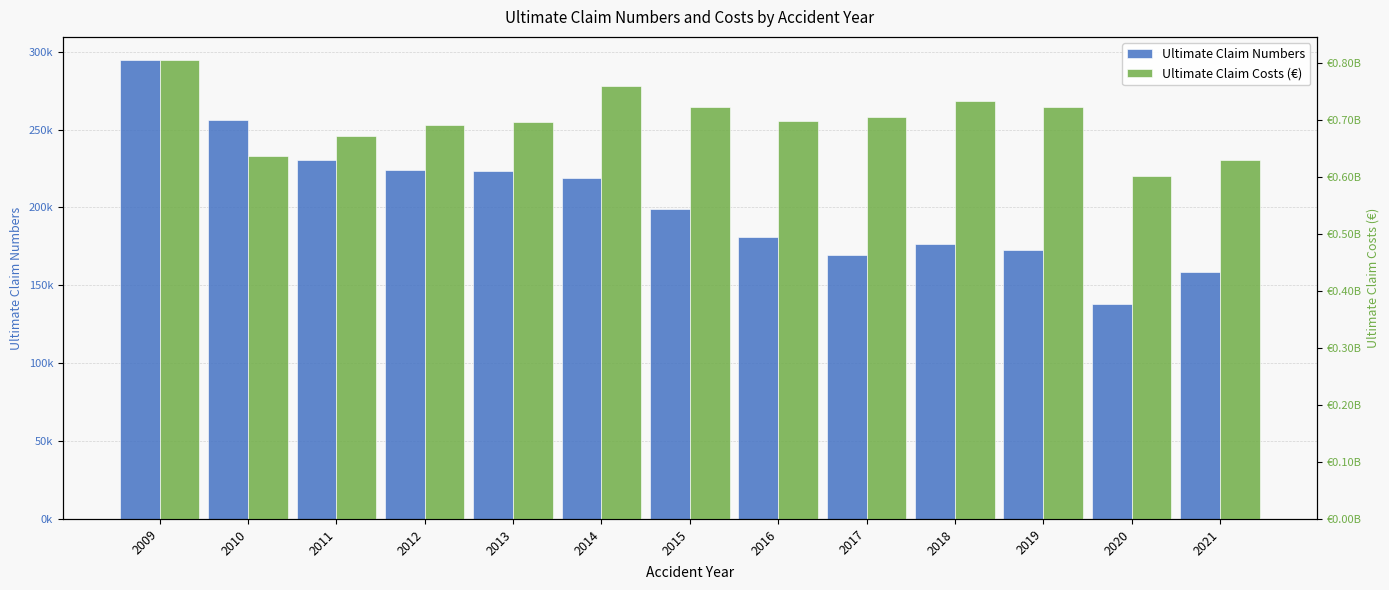

Is it true that Ultimate Claim Costs (€) equals 672240798.4 at 2011?

True